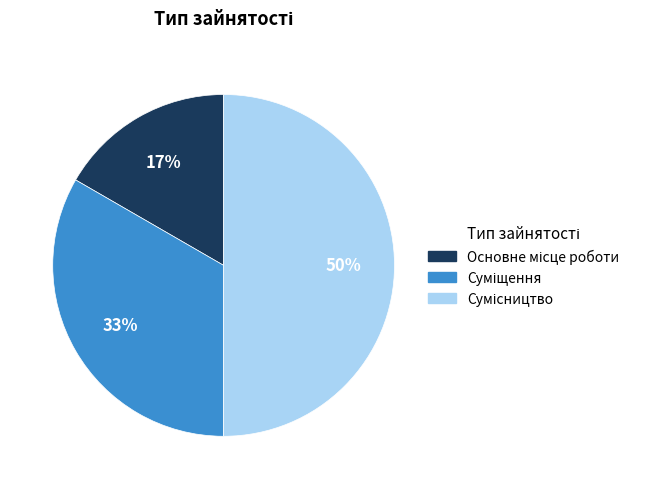

To the nearest percent, what is the difference between the largest and smallest slice percentages?

33%